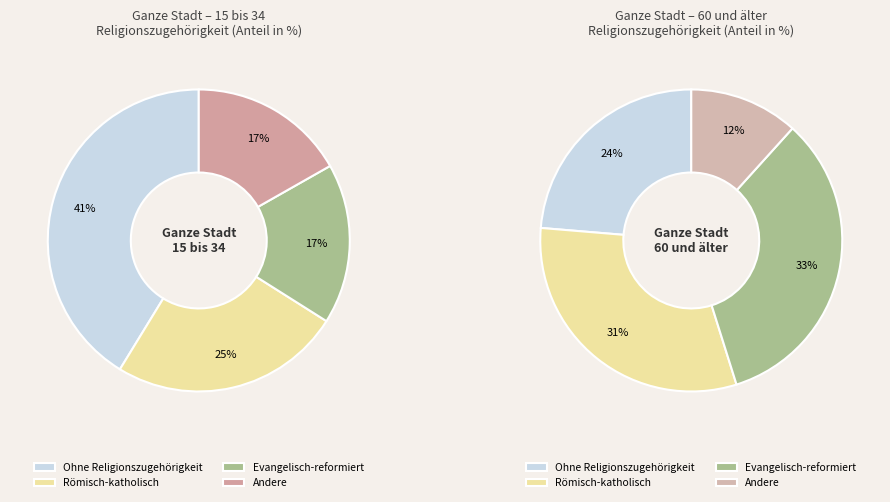

Does Römisch-katholisch represent more than half of the total?

No